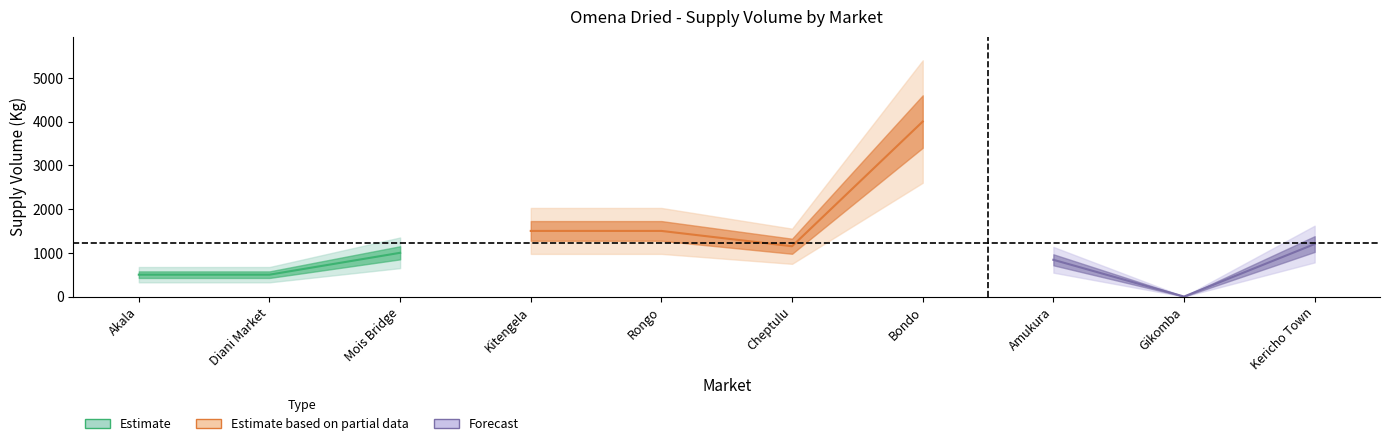

Which has a higher value, Bondo or Diani Market?

Bondo